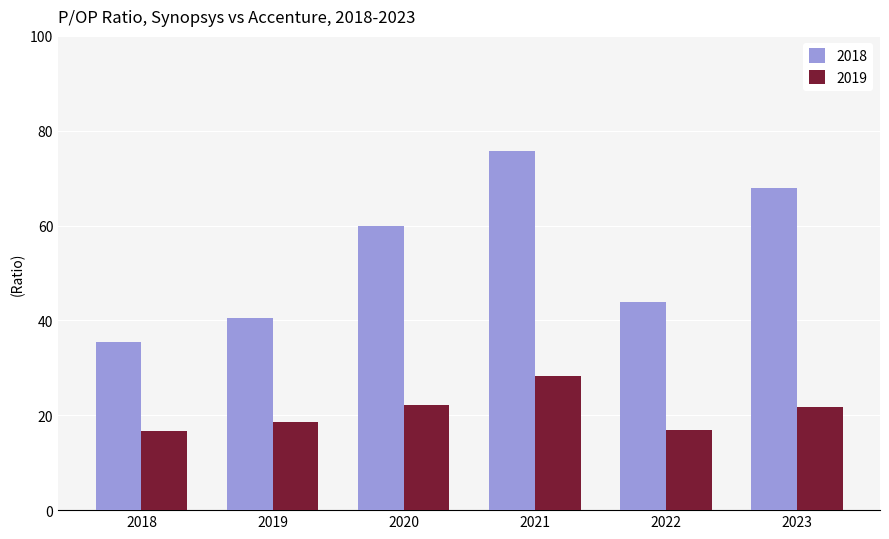

True or false: 2018 has a value of 59.4 at 2018.

False